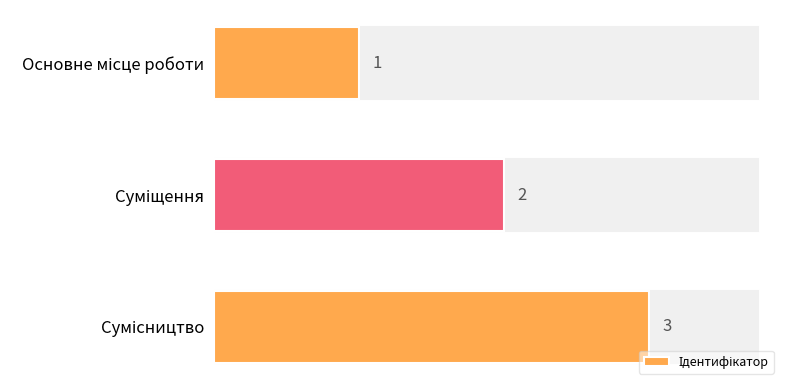

What is the greatest value displayed?

3